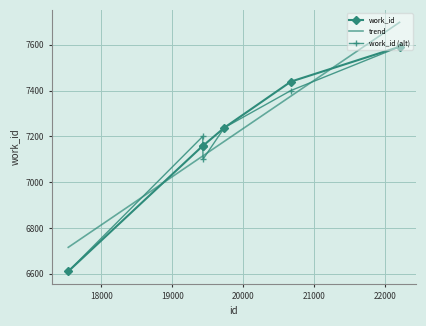

What is the smallest value displayed?

6611.0